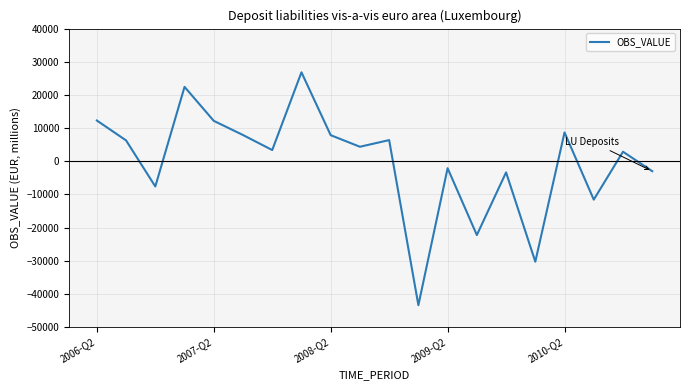

What is the sum of all values?

-1967.7